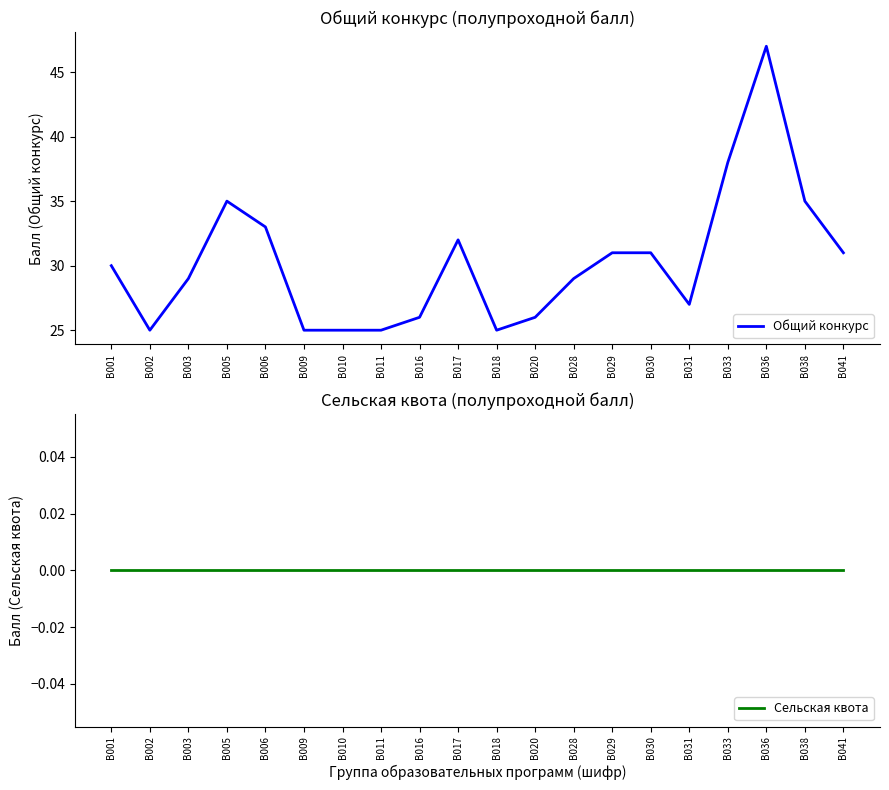

At how many categories does at least one series exceed 34?

4